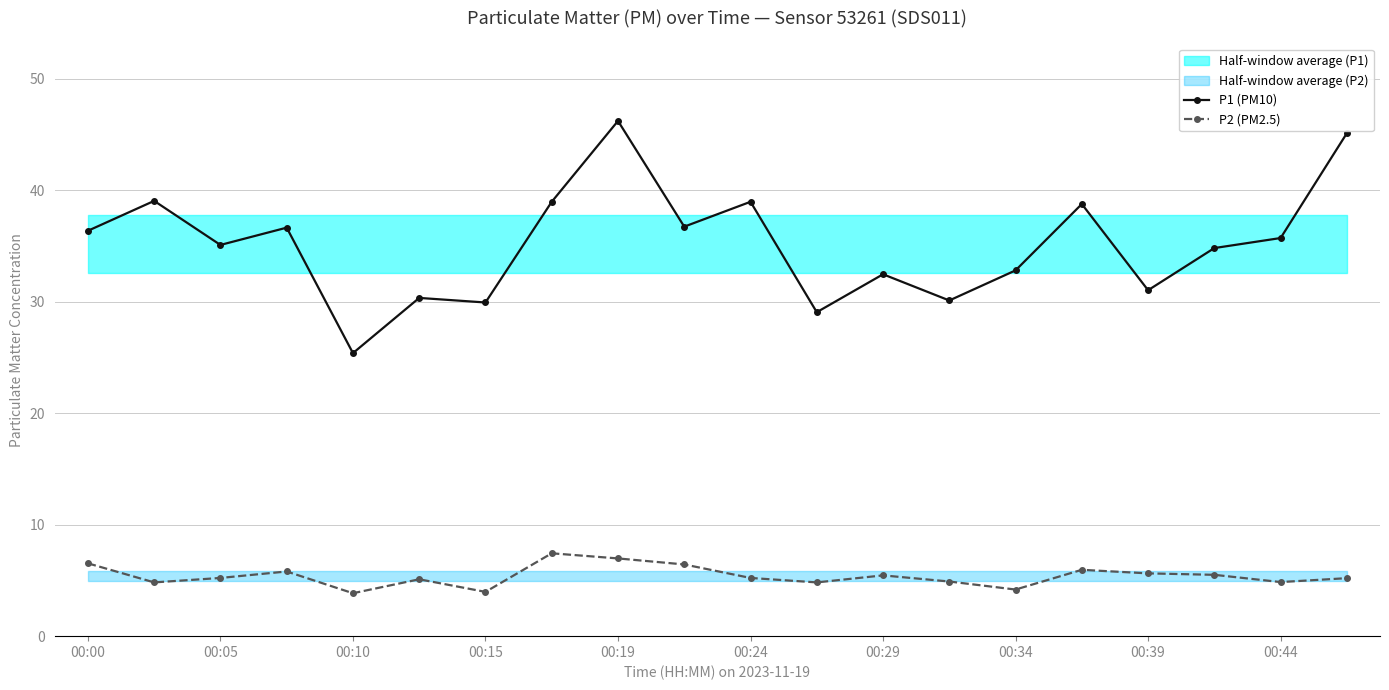

True or false: P1 (PM10) and P2 (PM2.5) intersect in this chart.

False